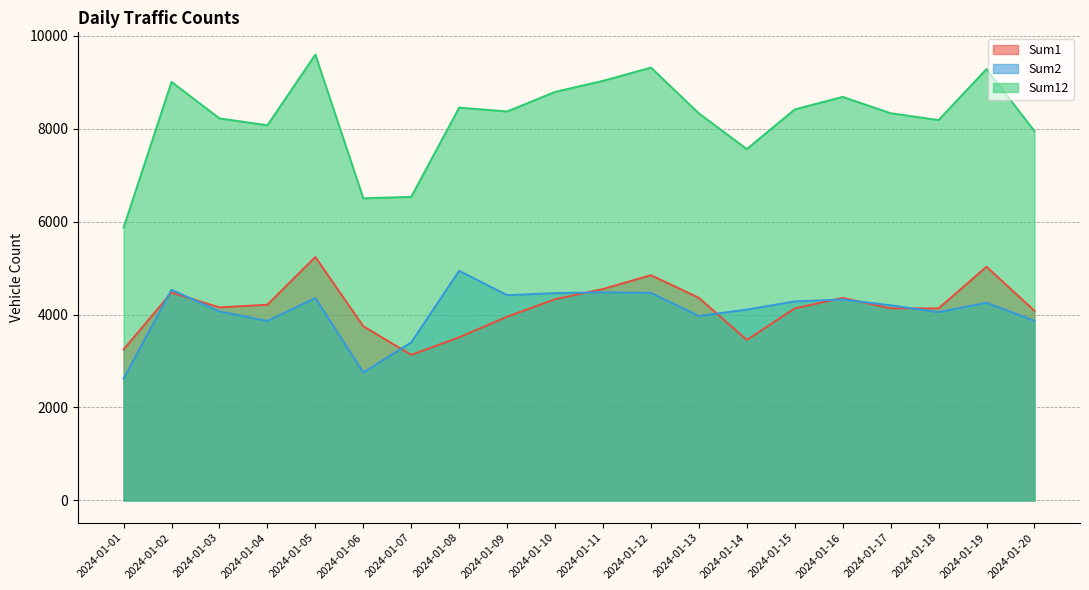

What is the average value of the Sum12 series?

8224